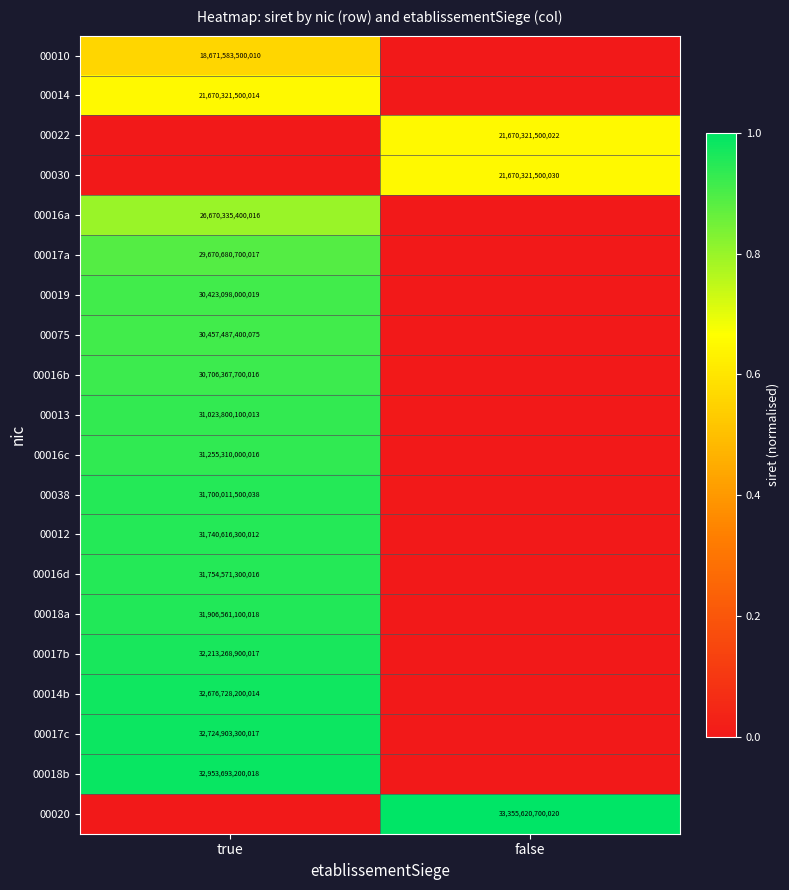

The value of 00030 at false is 21670321500030. True or false?

True